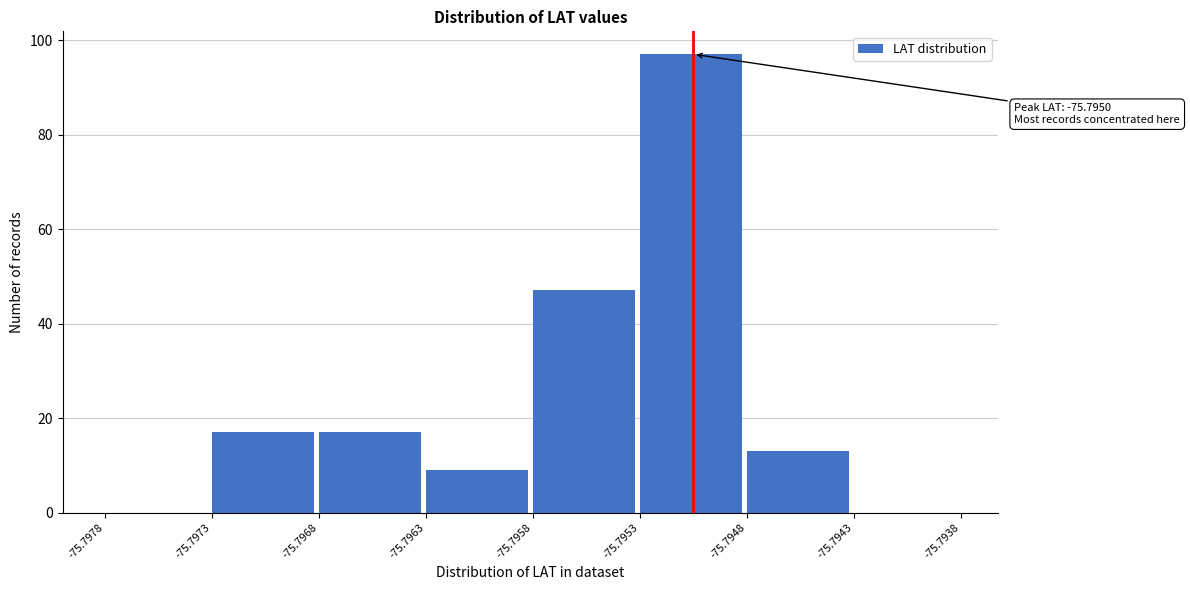

Reading left to right, extract all data points from this chart.

-75.7978=0	-75.7973=17	-75.7968=17	-75.7963=9	-75.7958=47	-75.7953=97	-75.7948=13	-75.7943=0